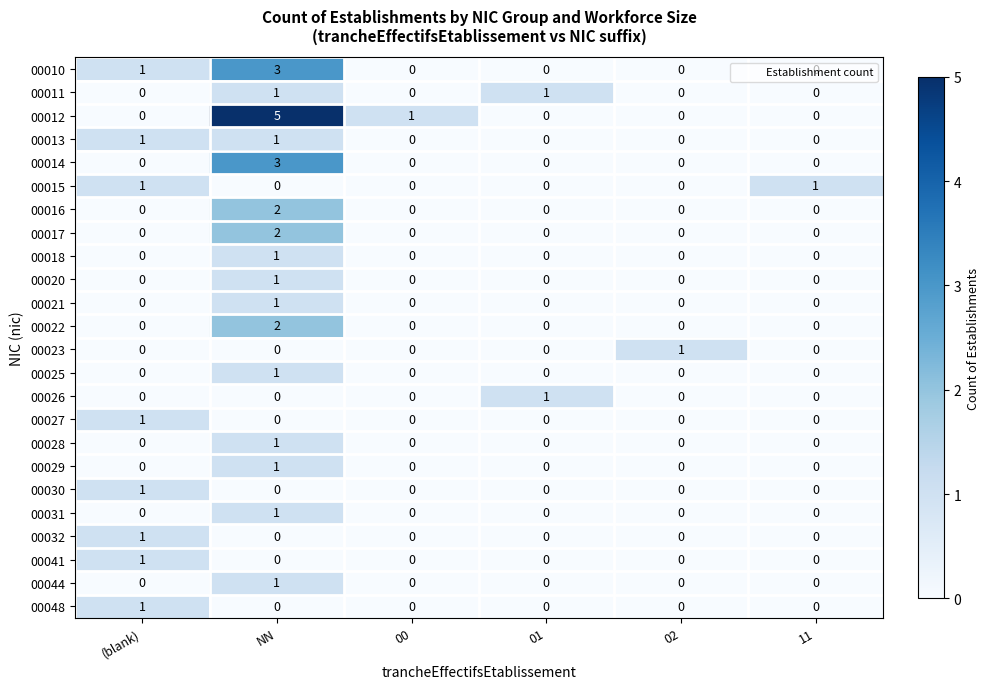

Which series has the largest range (max minus min)?

00012